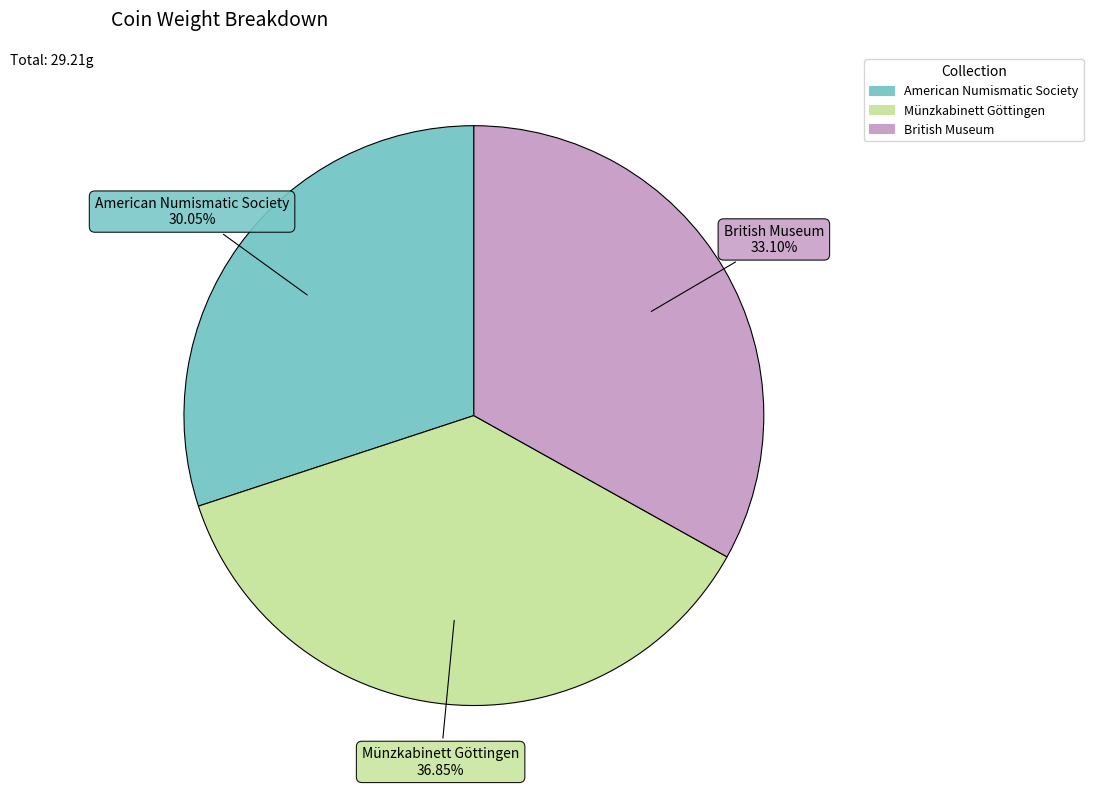

Does any single category account for the majority?

No